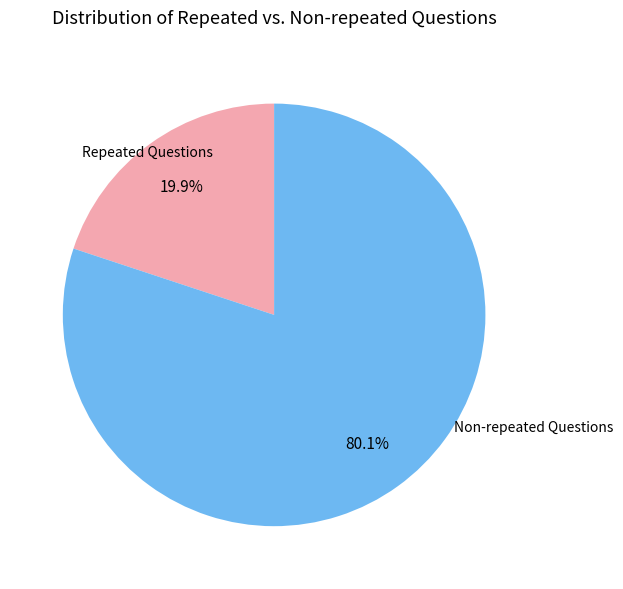

Which has a higher value, Non-repeated Questions or Repeated Questions?

Non-repeated Questions